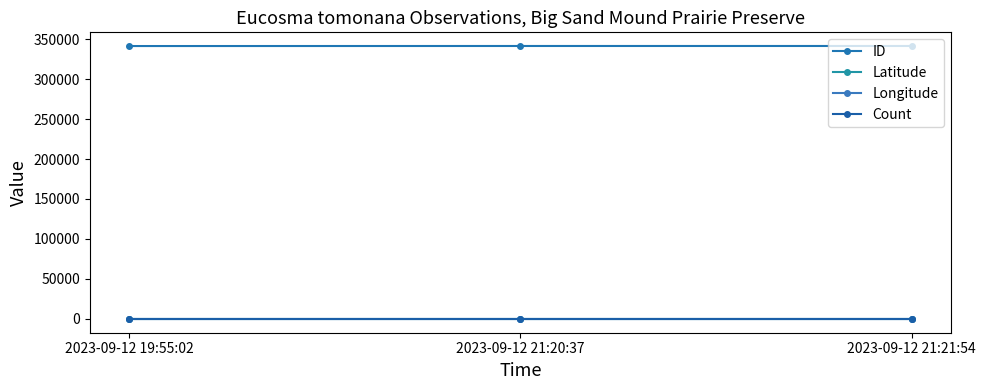

Reading left to right, extract all data points from this chart.

ID: 2023-09-12 19:55:02=341209.0	2023-09-12 21:20:37=341267.0	2023-09-12 21:21:54=341271.0
Latitude: 2023-09-12 19:55:02=41.3	2023-09-12 21:20:37=41.3	2023-09-12 21:21:54=41.3
Longitude: 2023-09-12 19:55:02=-91.1	2023-09-12 21:20:37=-91.1	2023-09-12 21:21:54=-91.1
Count: 2023-09-12 19:55:02=1.0	2023-09-12 21:20:37=1.0	2023-09-12 21:21:54=1.0